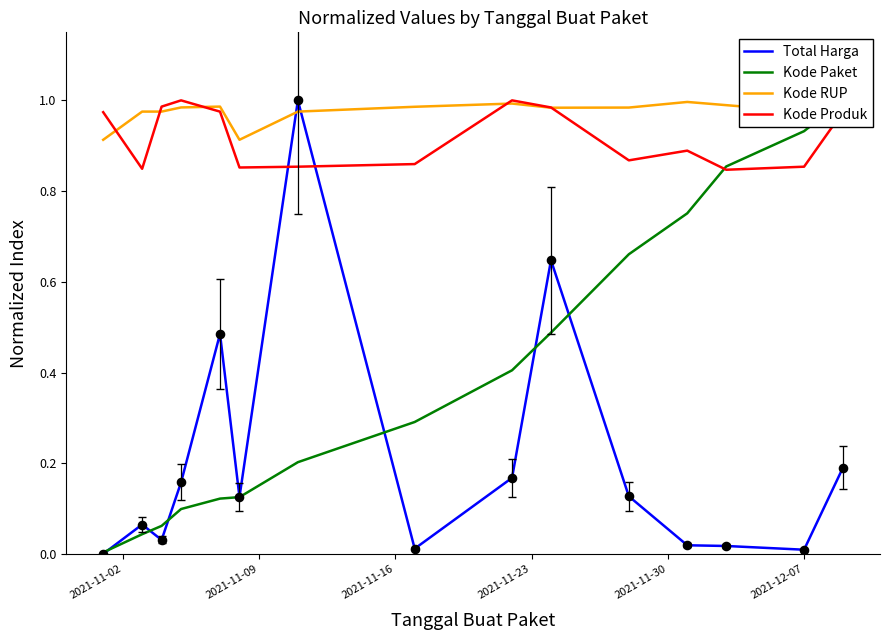

Which series ends up on top after the final intersection of Kode Produk and Total Harga?

Kode Produk